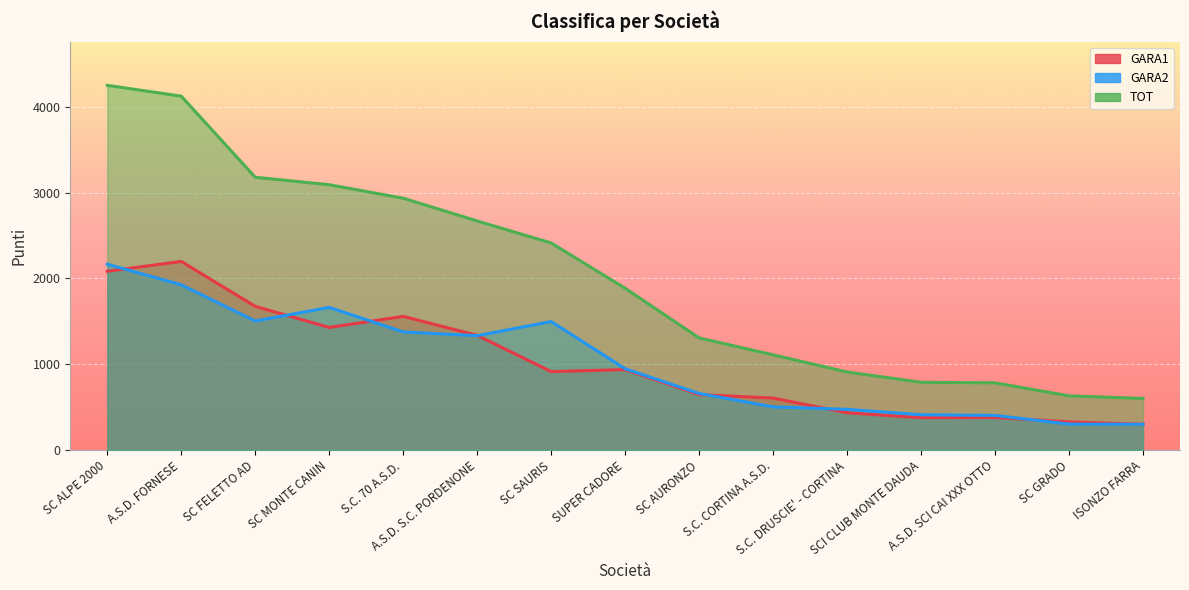

What is the total value across all series at SCI CLUB MONTE DAUDA?

1580